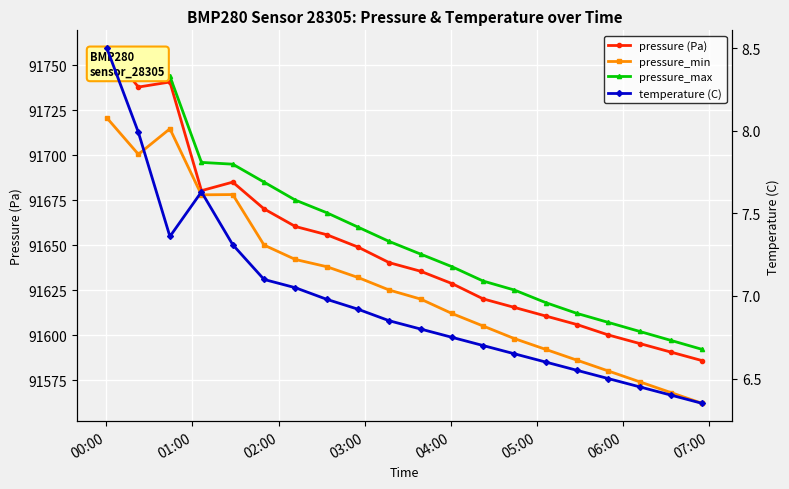

True or false: pressure (Pa) has a value of 42550.6 at 07:00.

False